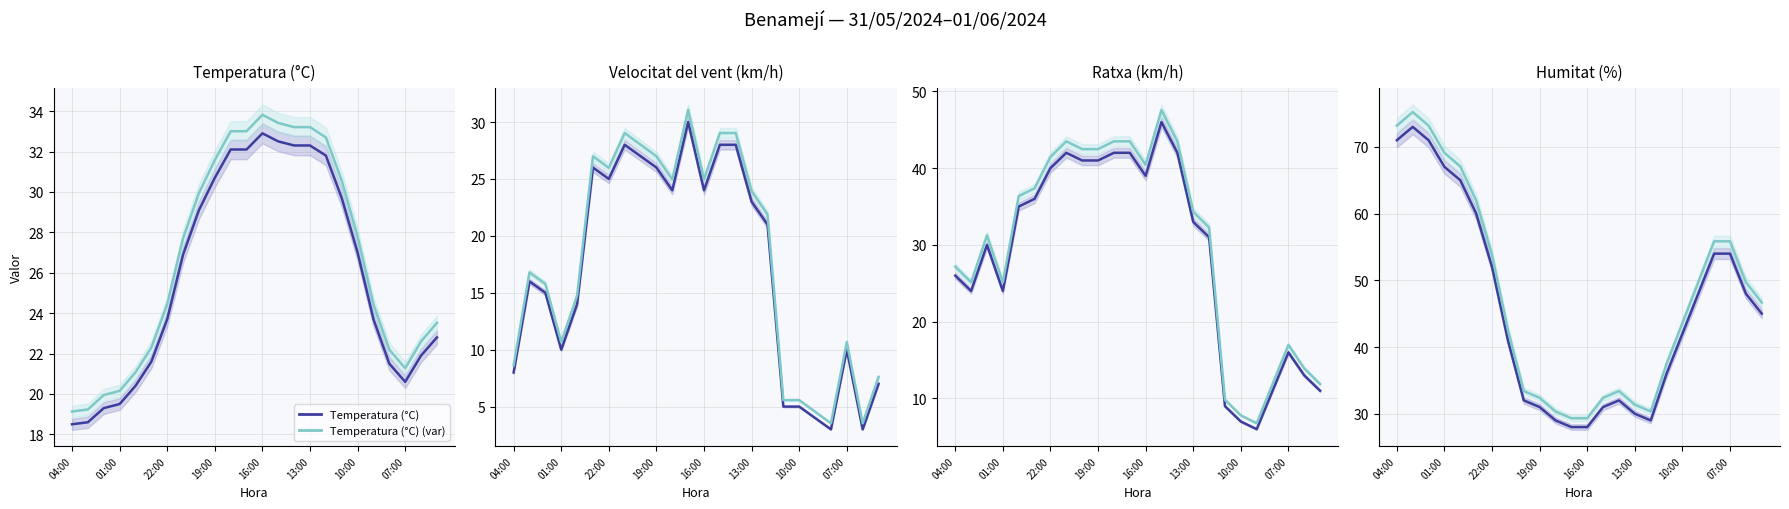

Reading right to left, transcribe all the data shown in this chart.

Temperatura (°C): 22.8	21.9	20.6	21.5	23.7	27.0	29.7	31.8	32.3	32.3	32.5	32.9	32.1	32.1	30.7	29.1	26.9	23.7	21.6	20.4	19.5	19.3	18.6	18.5
Velocitat del vent (km/h): 7.0	3.0	10.0	3.0	4.0	5.0	5.0	21.0	23.0	28.0	28.0	24.0	30.0	24.0	26.0	27.0	28.0	25.0	26.0	14.0	10.0	15.0	16.0	8.0
Ratxa (km/h): 11.0	13.0	16.0	11.0	6.0	7.0	9.0	31.0	33.0	42.0	46.0	39.0	42.0	42.0	41.0	41.0	42.0	40.0	36.0	35.0	24.0	30.0	24.0	26.0
Humitat (%): 45.0	48.0	54.0	54.0	48.0	42.0	36.0	29.0	30.0	32.0	31.0	28.0	28.0	29.0	31.0	32.0	41.0	52.0	60.0	65.0	67.0	71.0	73.0	71.0